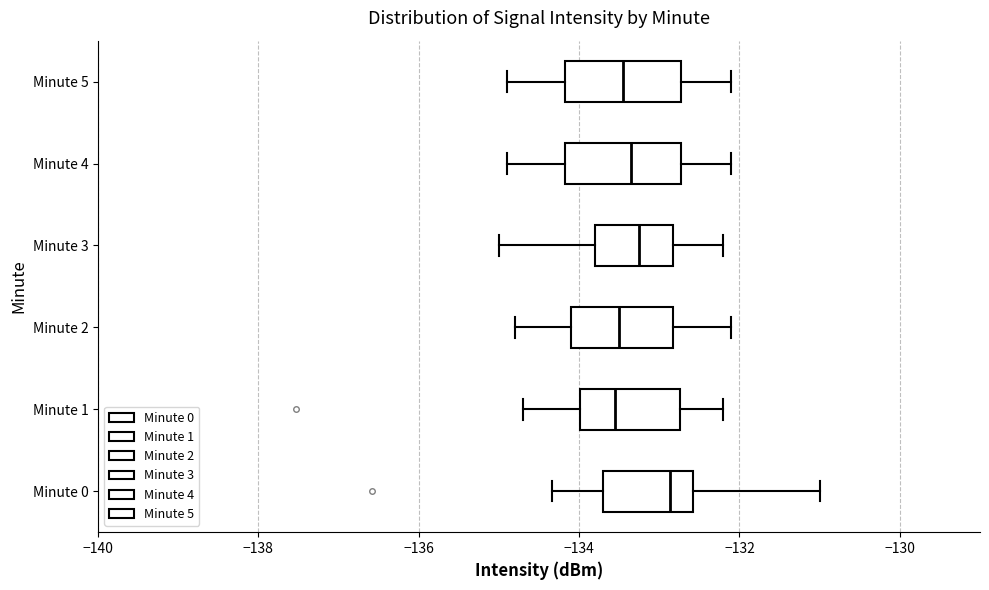

Where does the median line of the box for Minute 1 sit on the x-axis? The values are not printed on the chart, so give them approximately, as read against the axis.

-133.6